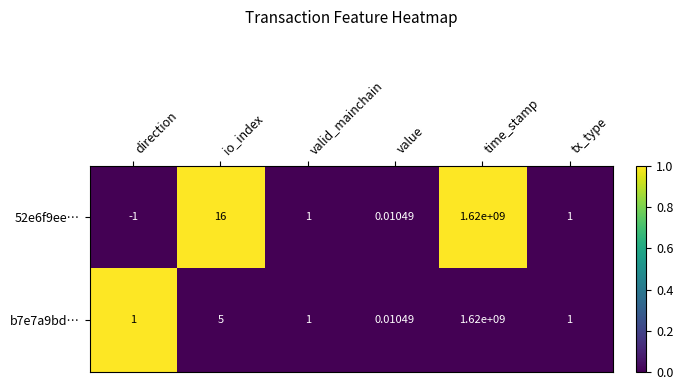

At which label does 52e6f9ee… first exceed 1?

io_index